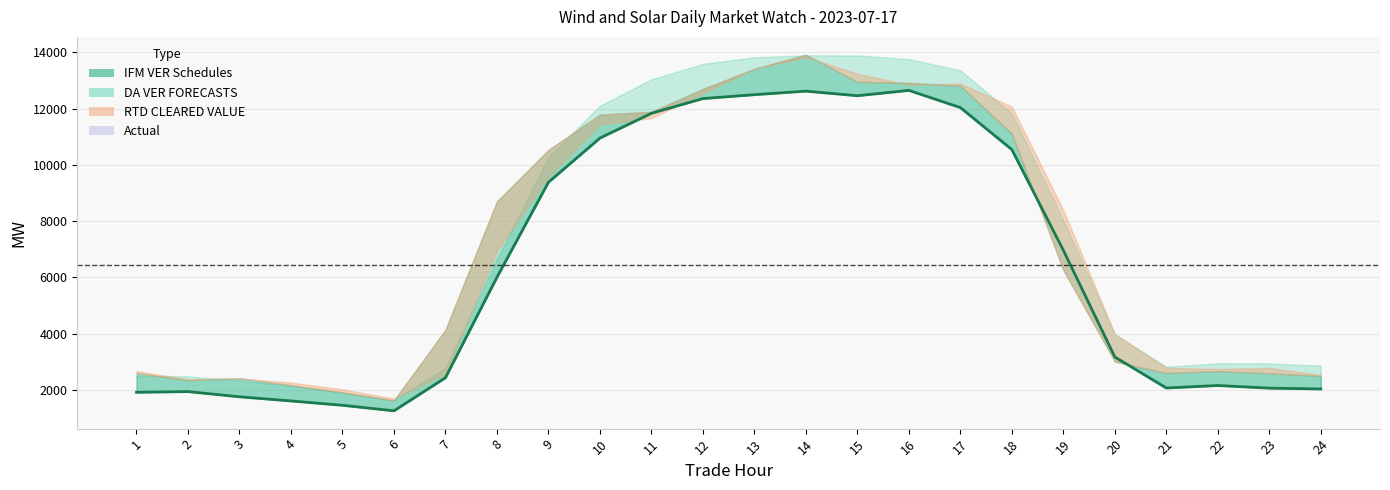

How many points are higher than both their immediate neighbors (excluding endpoints)?

4